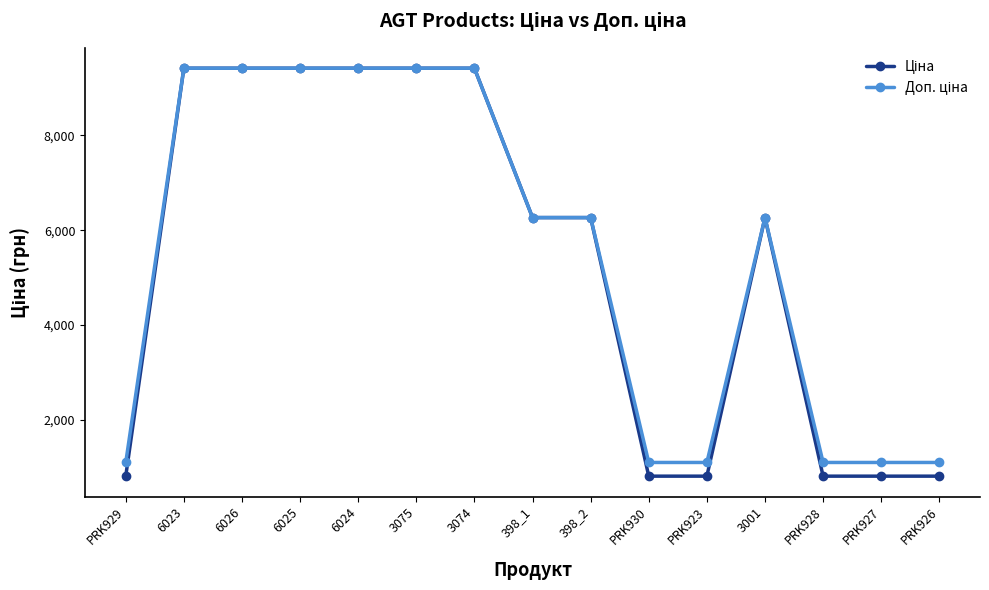

How many categories are shown in the chart?

15